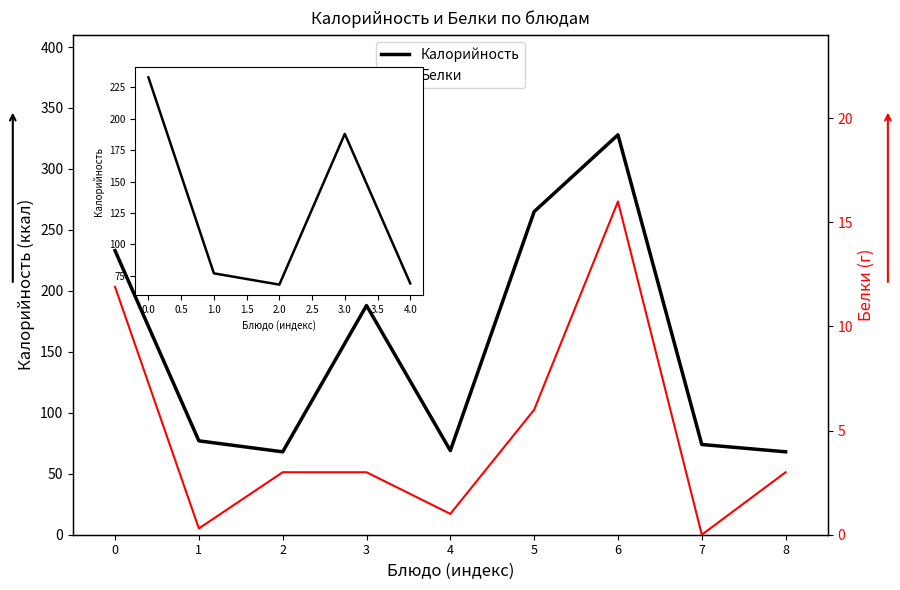

What is the maximum value for Белки?

16.0